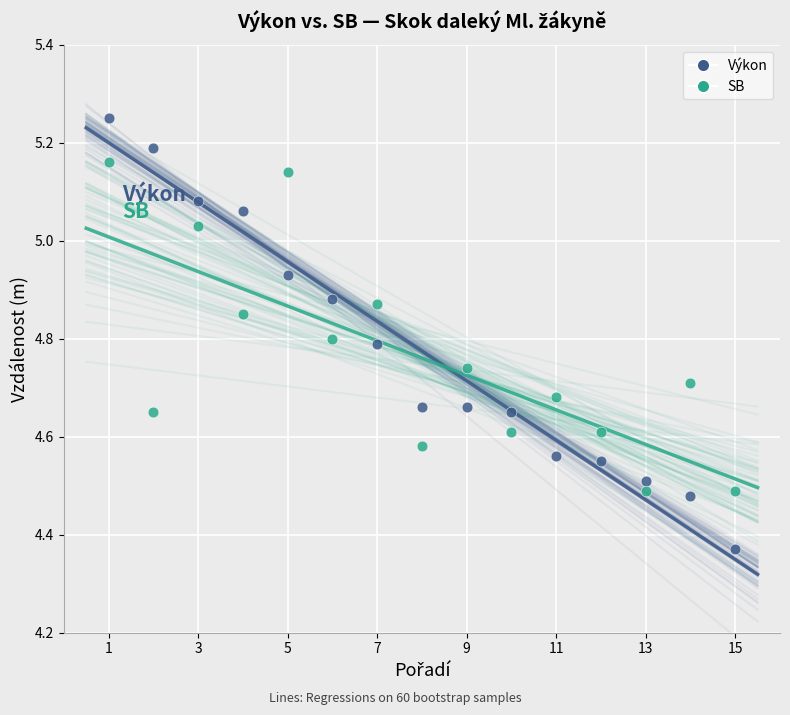

Which series has the largest Y range (max minus min)?

Výkon